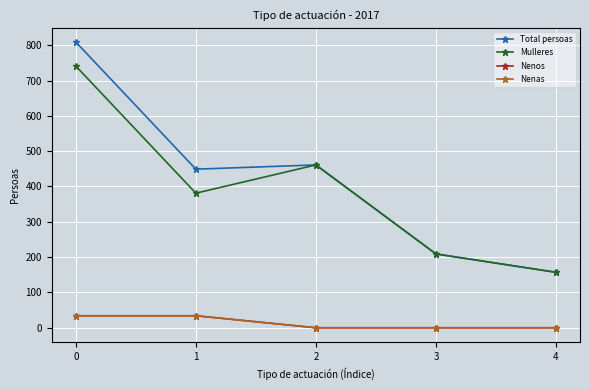

Is this an area chart (filled region under the line)?

No